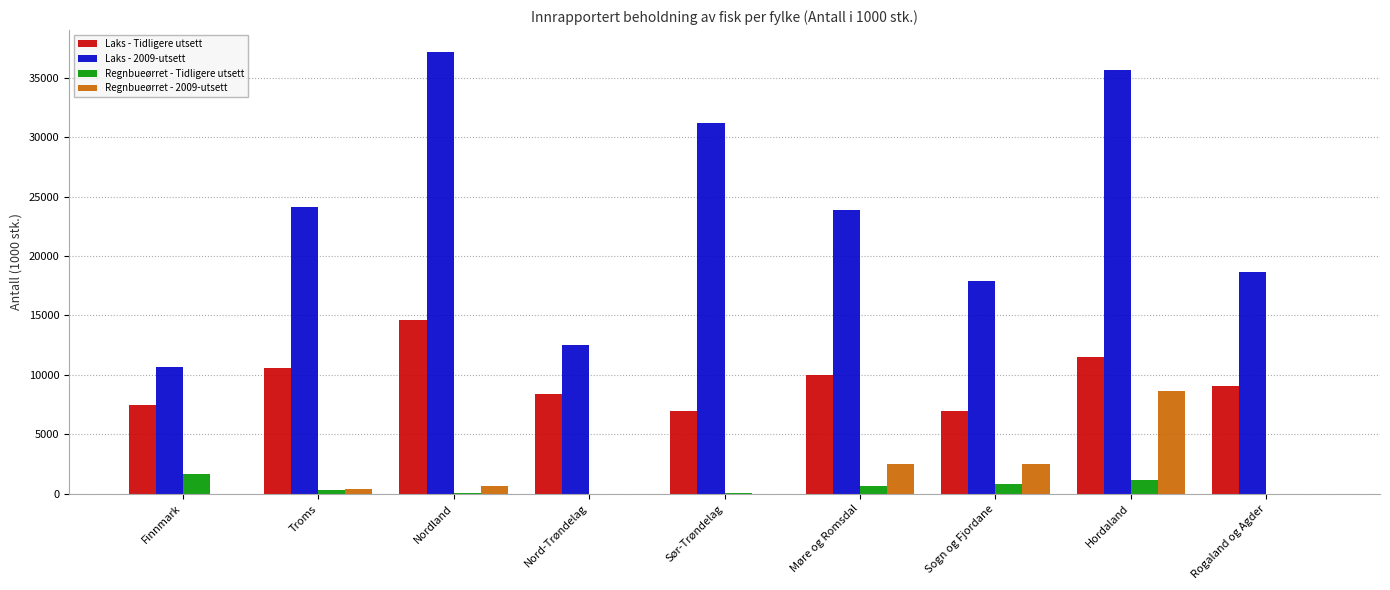

Which series changed the most between Nord-Trøndelag and Sogn og Fjordane?

Laks - 2009-utsett